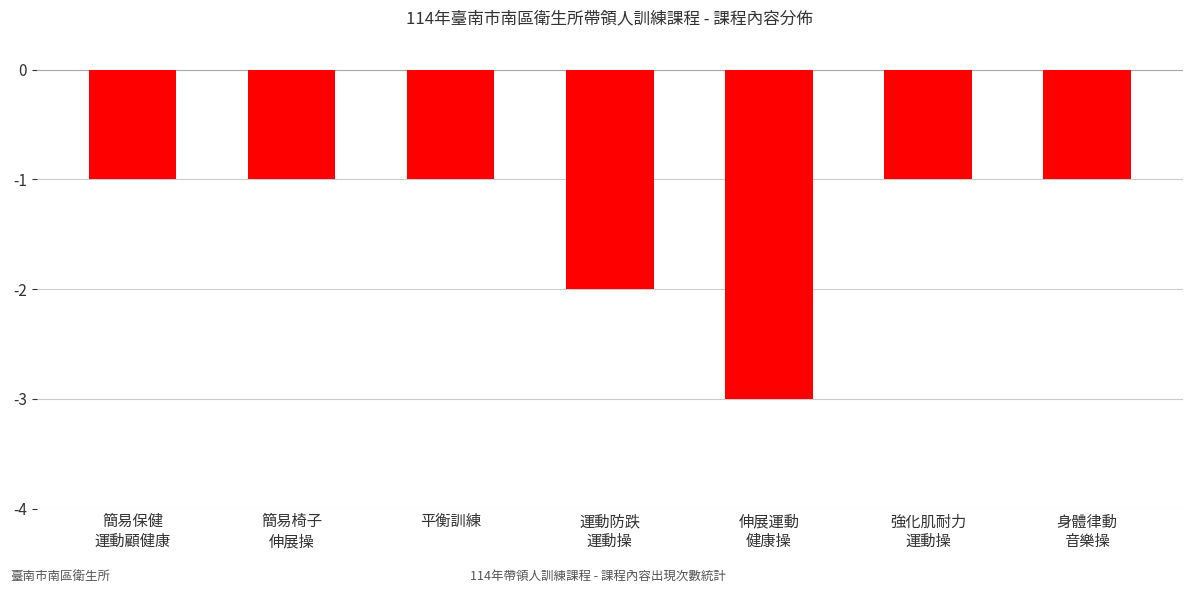

What is the label of the 3rd bar from the left?

平衡訓練